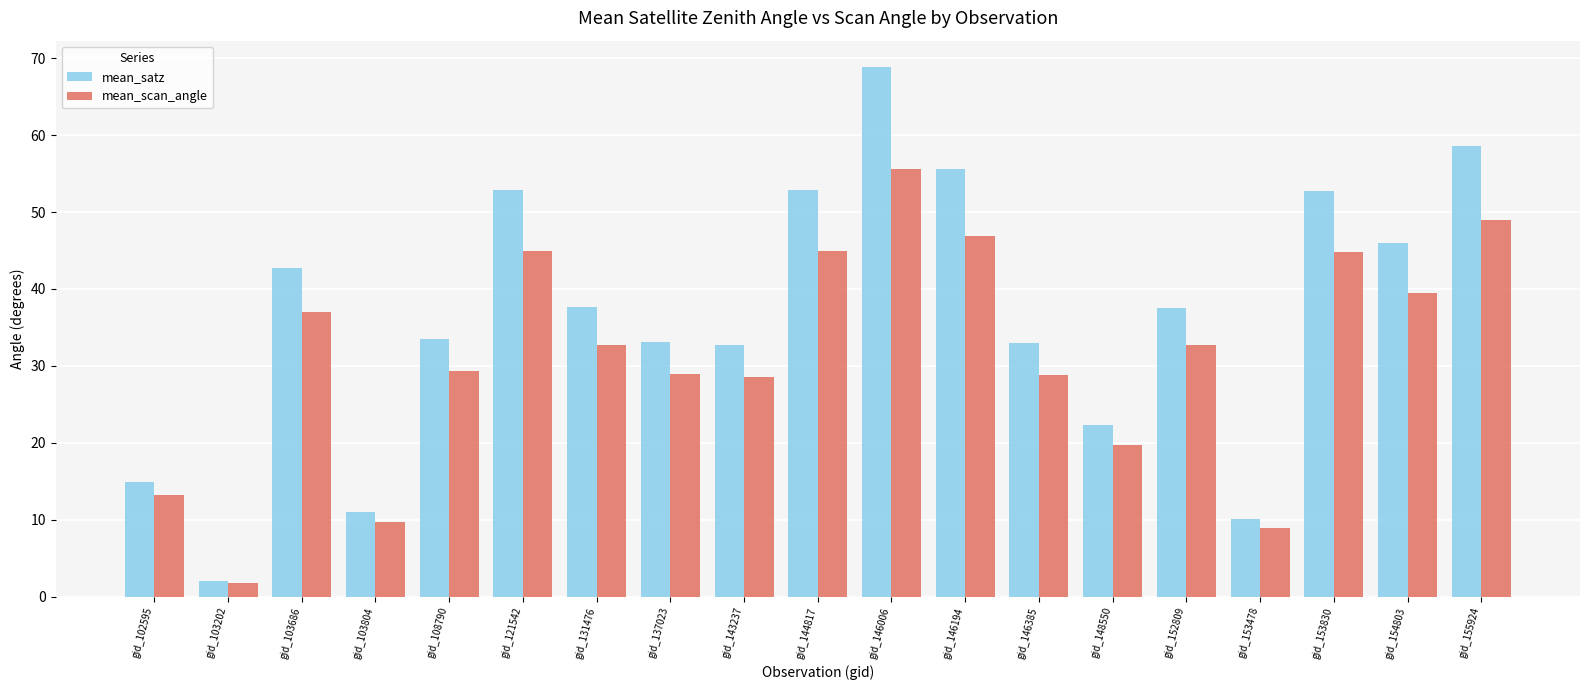

Is it true that mean_scan_angle equals 44.8 at gid_153830?

True